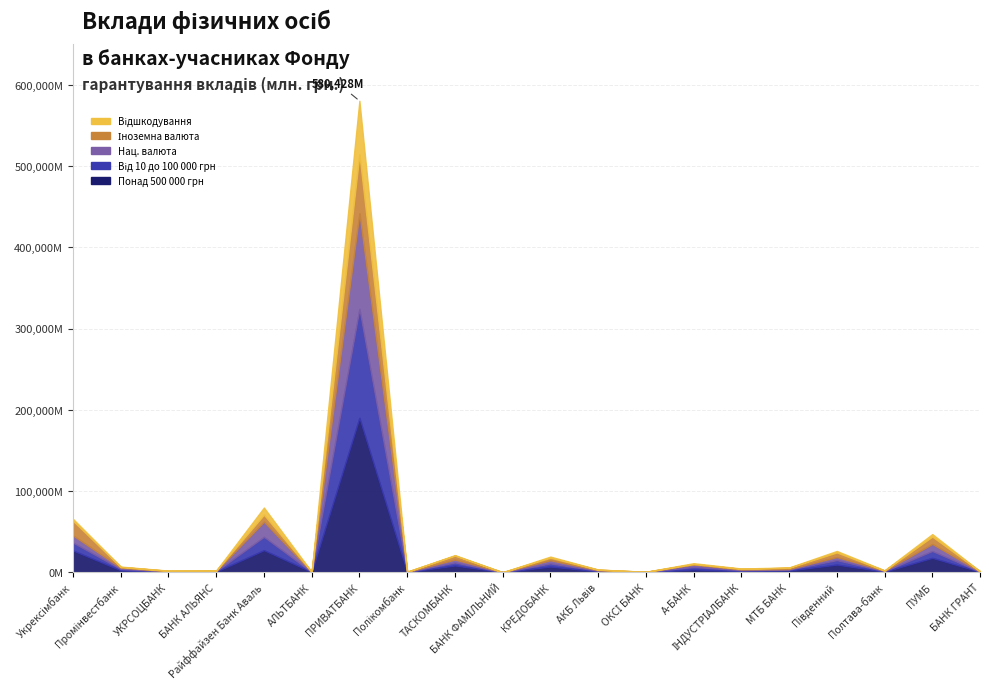

What is the label of the 16th point from the left?

МТБ БАНК